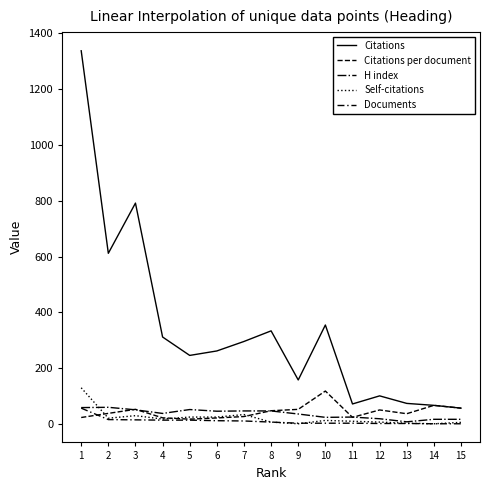

How many lines are shown in the chart?

5